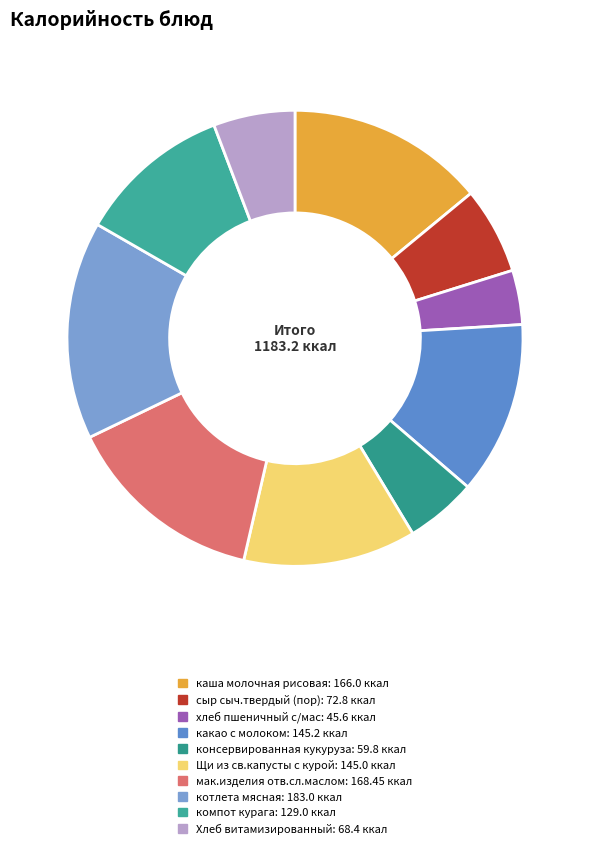

What is the change in value from хлеб пшеничный с/мас to Хлеб витамизированный?

+22.8